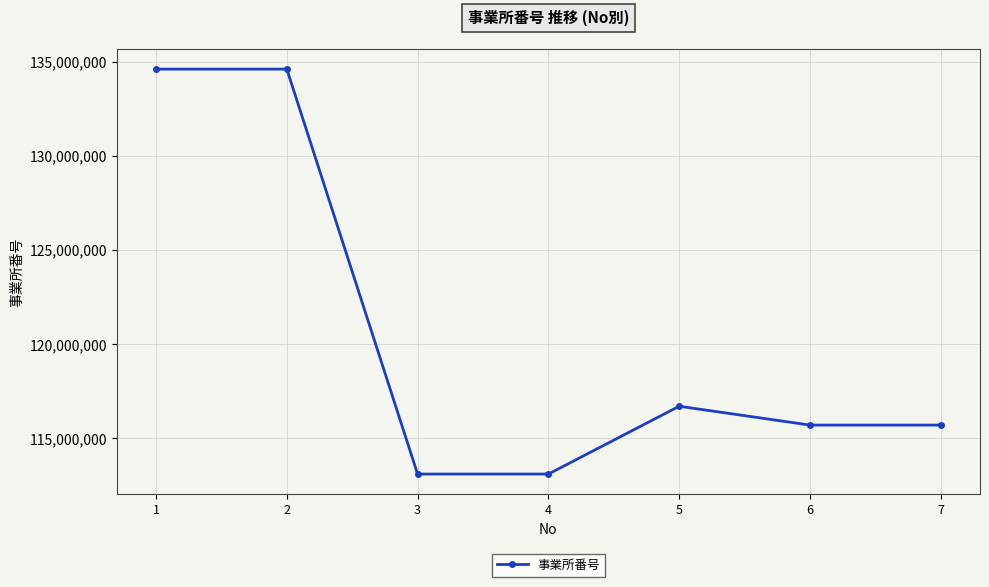

What is the change in value from 5 to 7?

-999704